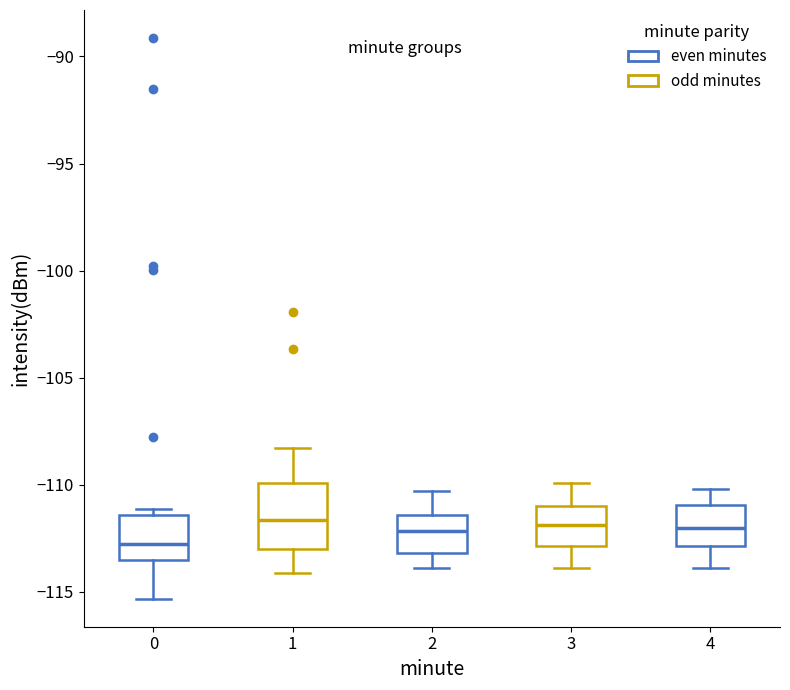

Comparing the boxes themselves (not the whiskers), which one is the tallest?

1